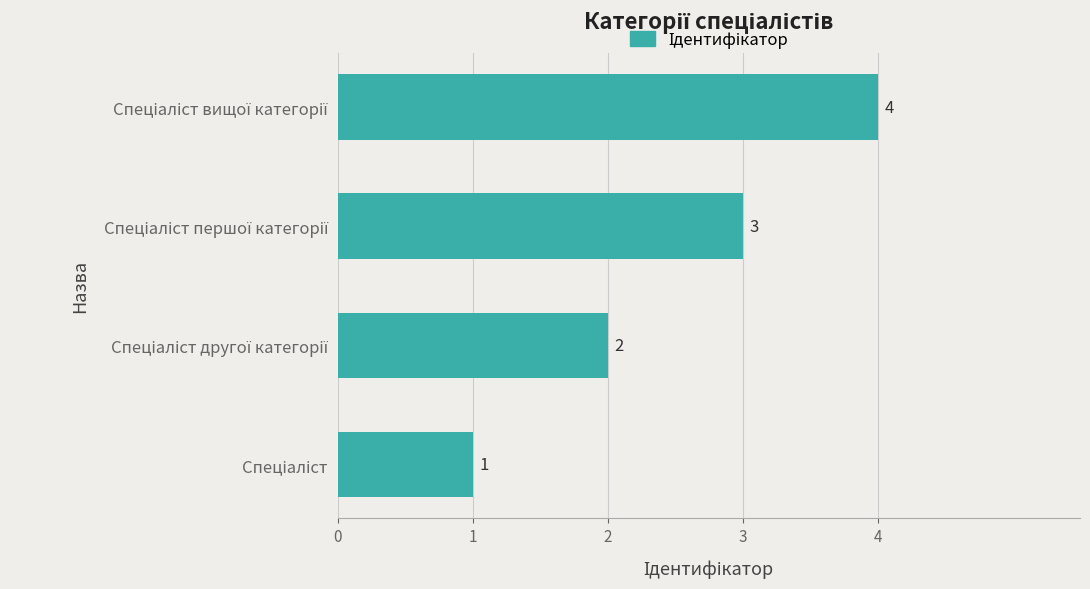

What is the greatest value displayed?

4